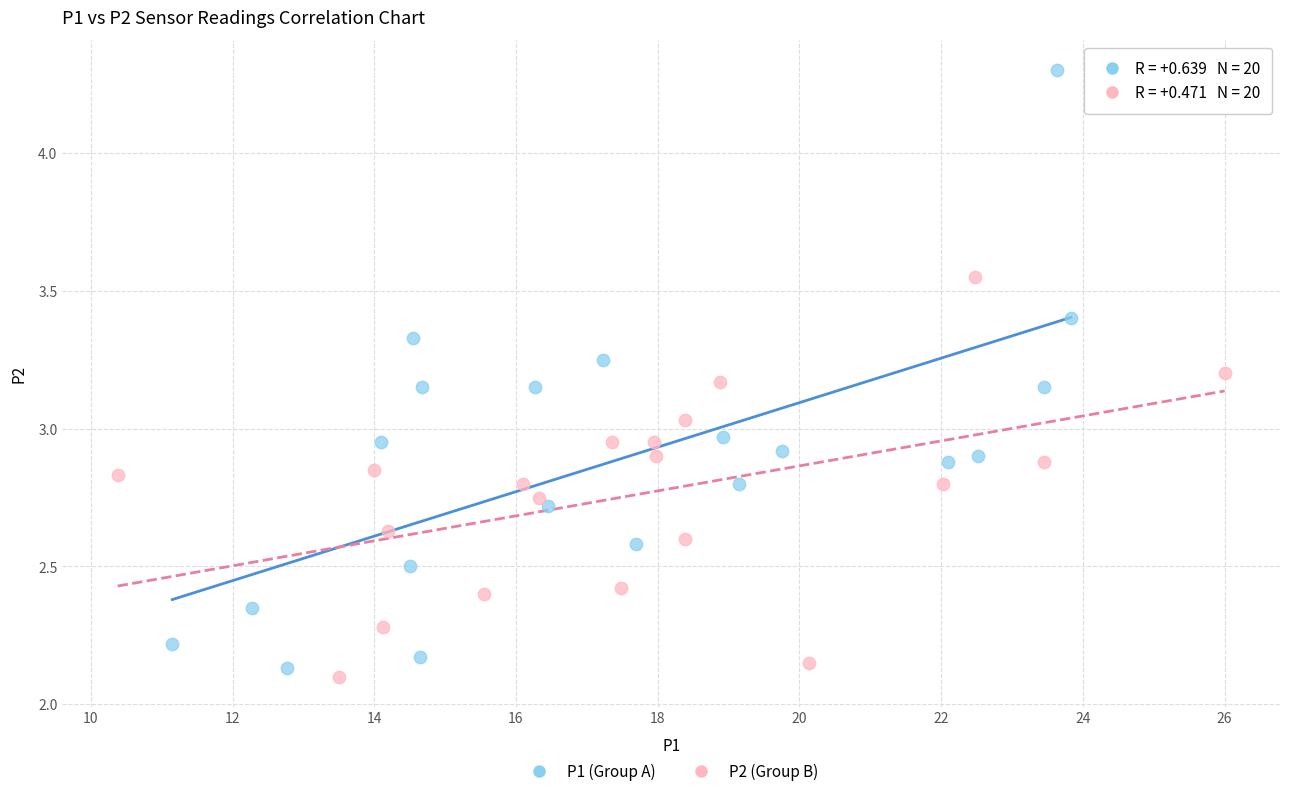

What are all the series names shown in the legend?

P1 (Group A), P2 (Group B)